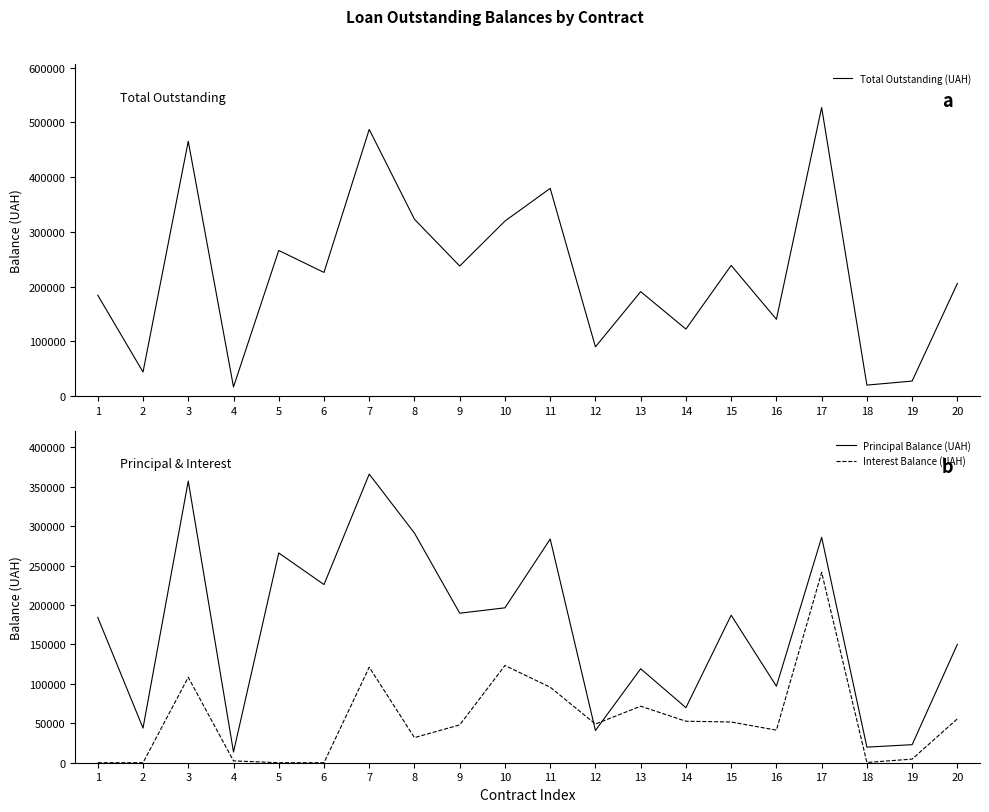

How many data points does each series have?

20